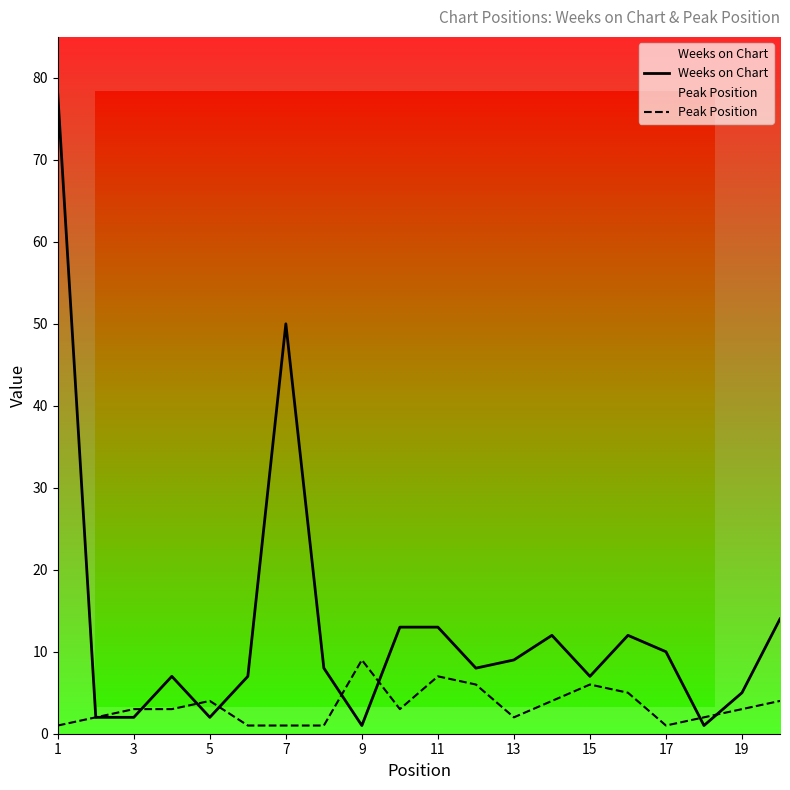

The value of Weeks on Chart at 5 is 2. True or false?

True